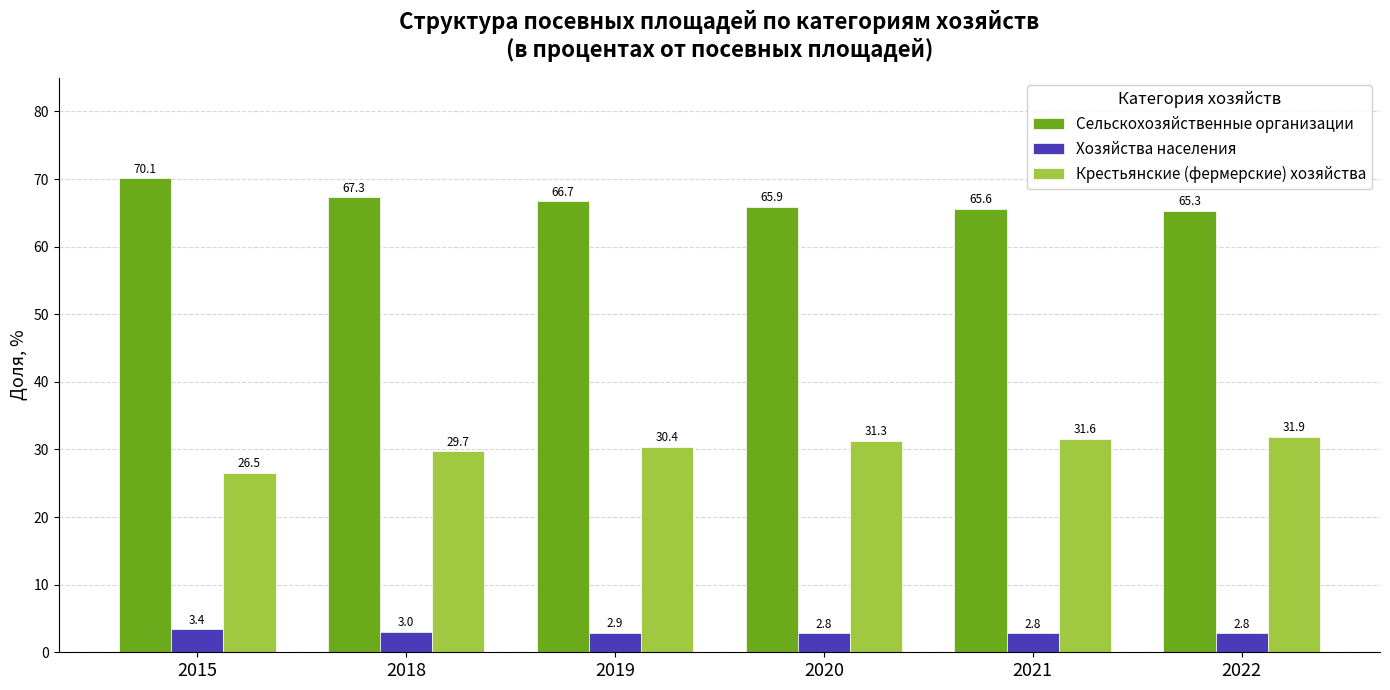

At 2015, list the series in order from smallest to largest.

Хозяйства населения, Крестьянские (фермерские) хозяйства, Сельскохозяйственные организации